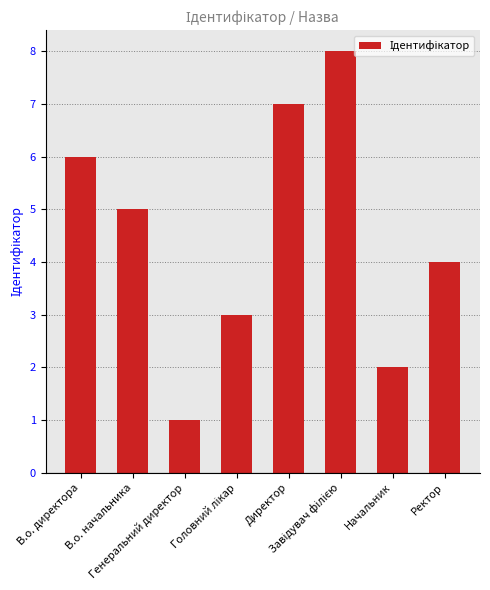

The chart shows a value of 2 at Начальник. True or false?

True